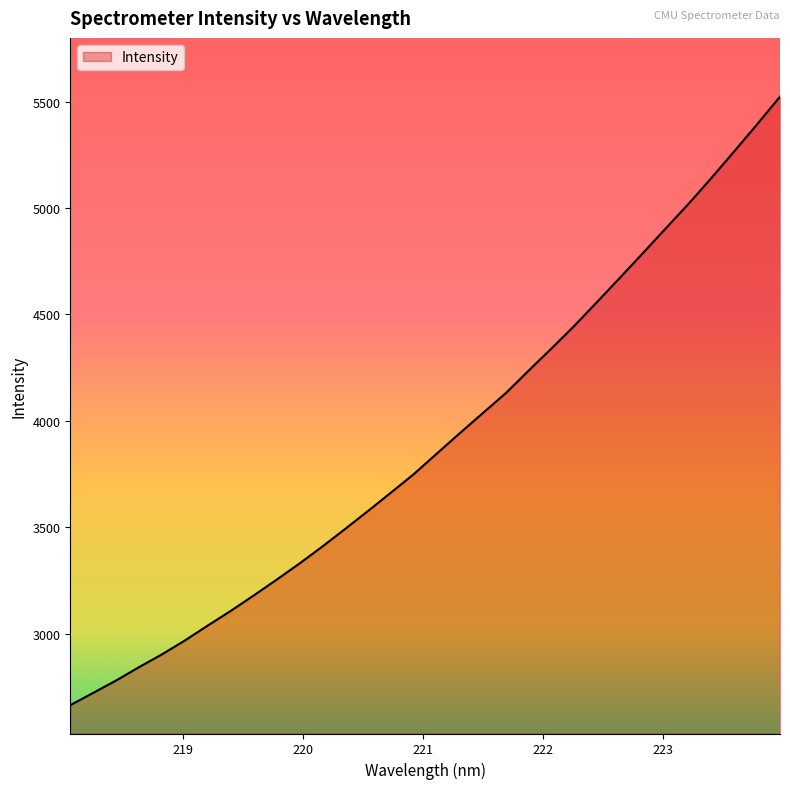

How many lines are shown in the chart?

1